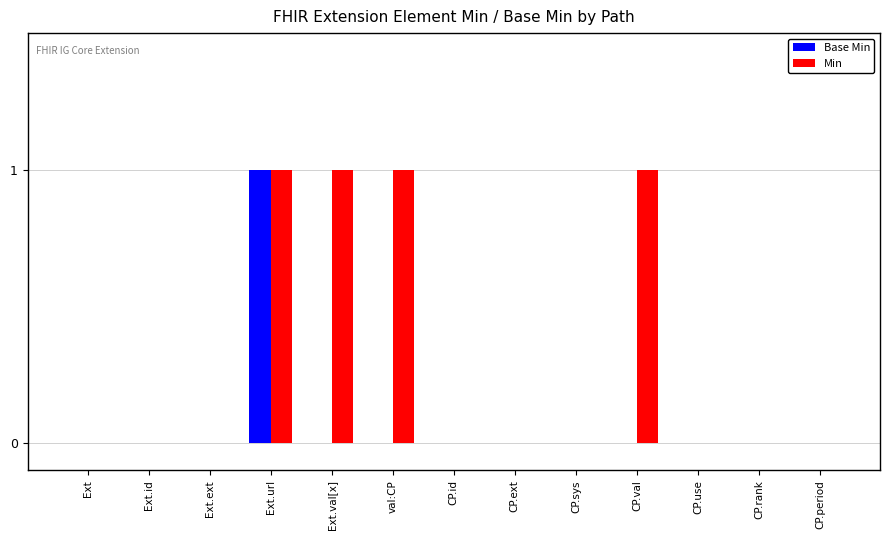

Between Ext.val[x] and CP.period, which series saw the biggest shift?

Min